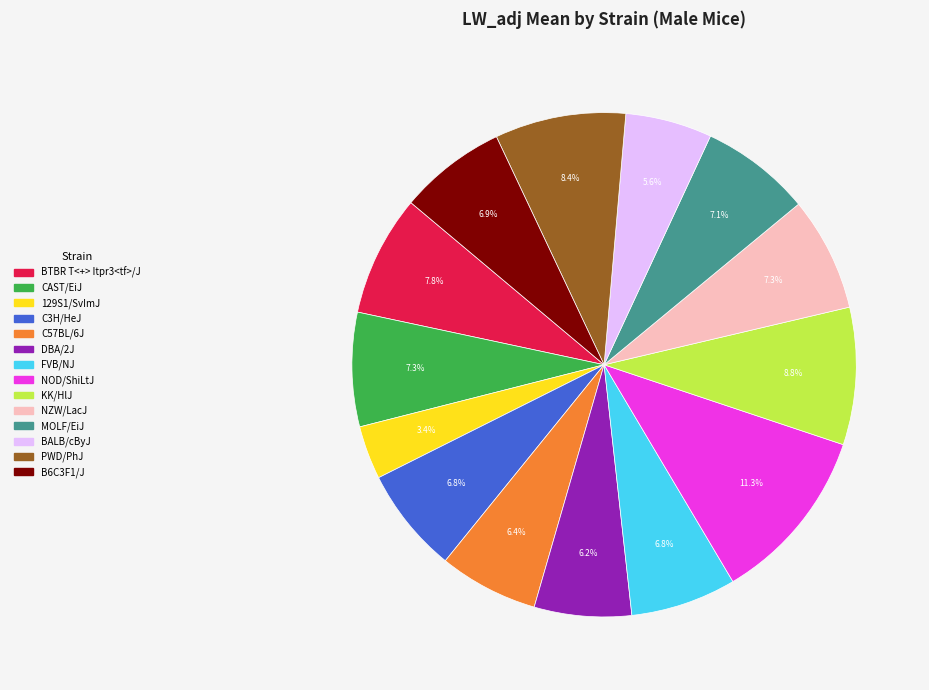

What is the total percentage of CAST/EiJ and C3H/HeJ?

14.1%